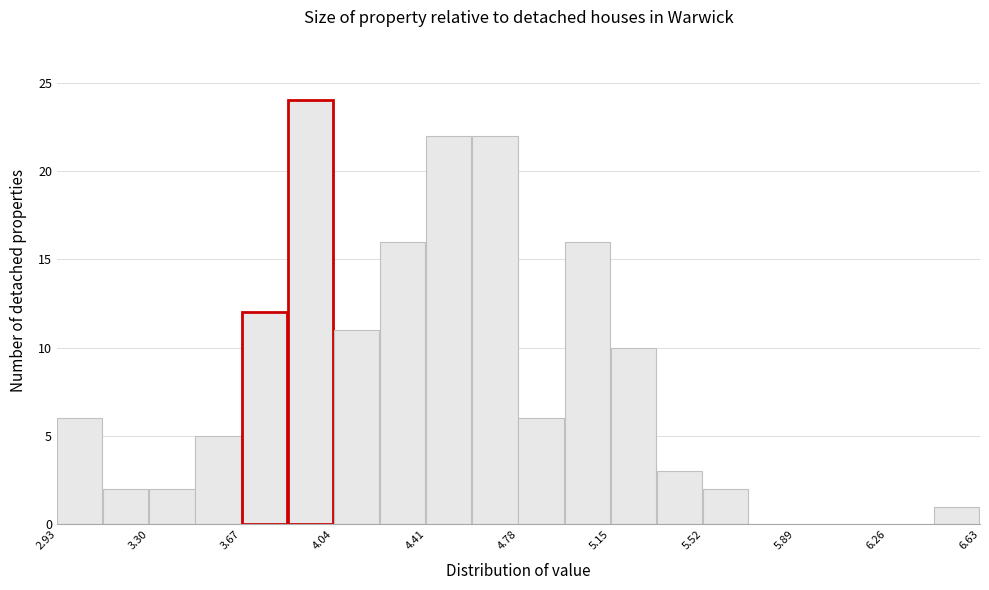

Read against the x-axis, roughly where is the centre of the tallest bar?

3.95